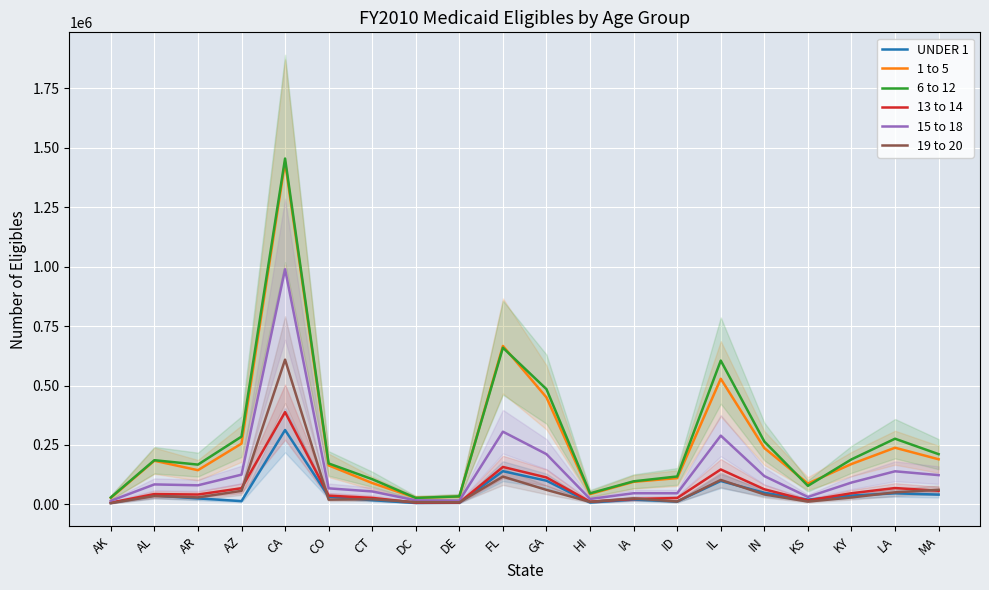

Reading right to left, transcribe all the data shown in this chart.

UNDER 1: 41177	46593	37248	19818	48759	98500	11978	20351	7948	99636	139710	6686	5907	17694	32792	312852	13766	25157	37529	6260
1 to 5: 189843	238378	169860	88009	237045	528471	110540	95006	43212	449979	666621	32536	27481	89899	164199	1439768	255692	143853	183675	27281
6 to 12: 211311	276310	189371	78005	264418	604996	117523	97071	46607	484703	659075	33790	27381	106039	172202	1454972	285131	167383	185907	29187
13 to 14: 57376	68789	46955	16541	63696	146973	26770	22754	11423	113272	157532	7780	7517	27381	36777	388147	68035	41609	43459	7248
15 to 18: 123156	139256	91867	31383	119127	289337	46894	46977	22813	211378	305888	15807	16857	54549	67536	989249	125123	80332	84086	14970
19 to 20: 61423	50736	29184	11854	41861	102964	12154	25180	10791	61098	117054	8919	9553	21871	19974	608904	56896	29436	35405	5167